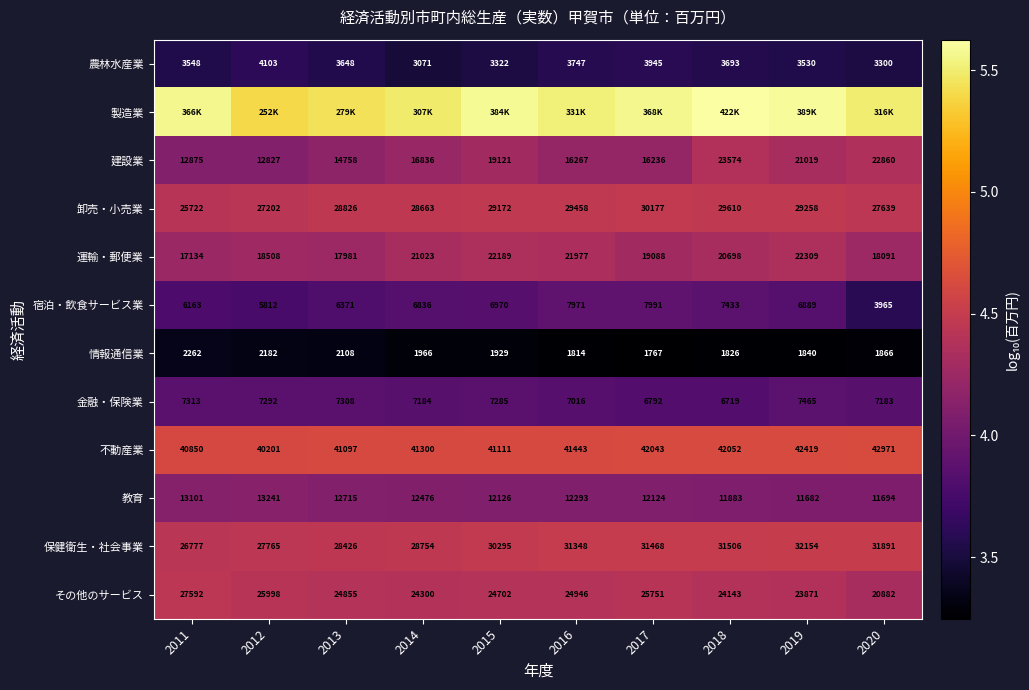

Which category has the lowest value across all series?

2017